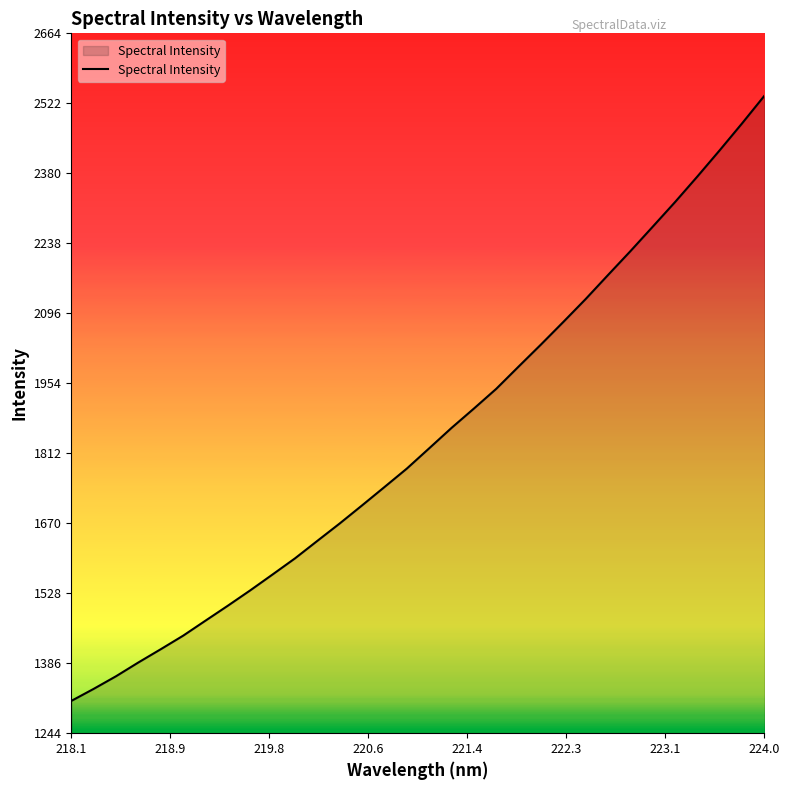

What is the maximum value shown in the chart?

2537.1